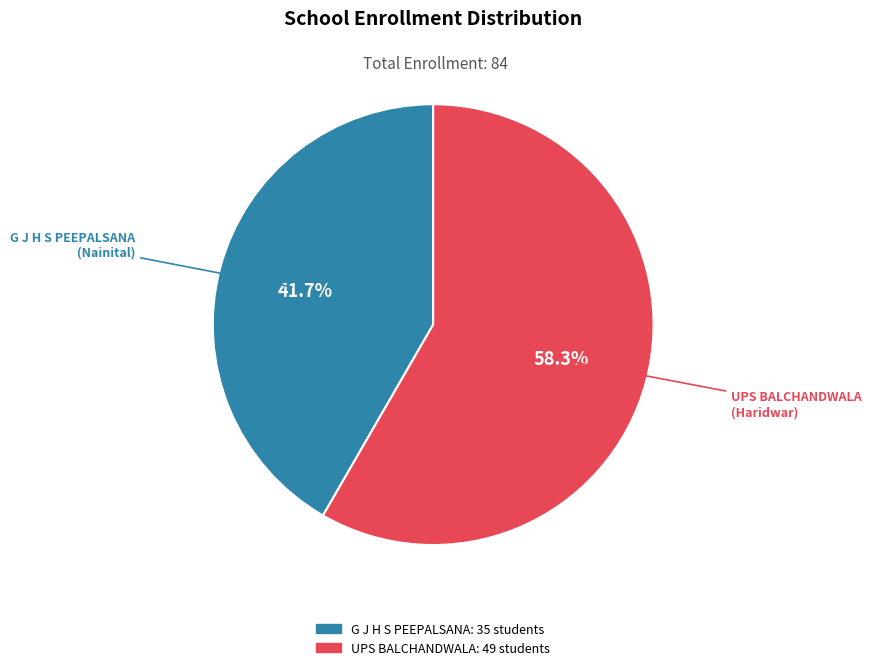

What is the majority slice?

UPS BALCHANDWALA